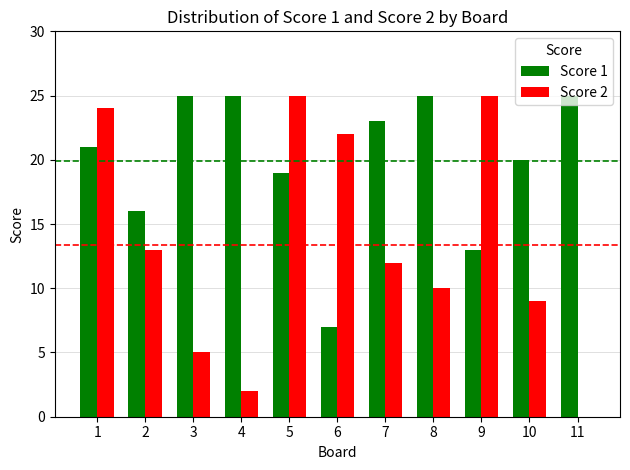

What is the average value of the Score 2 series?

13